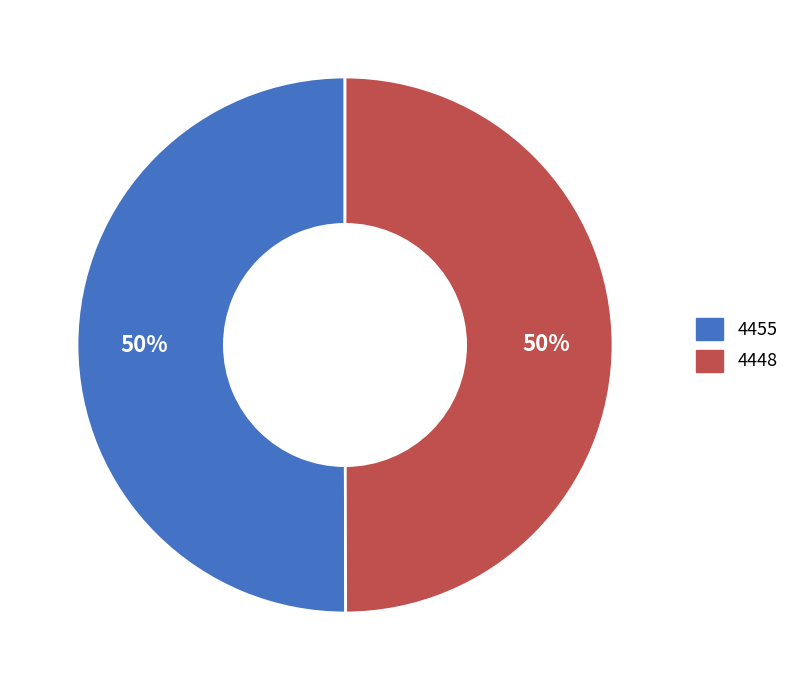

To the nearest percent, what is the combined percentage of 4455 and 4448?

100%